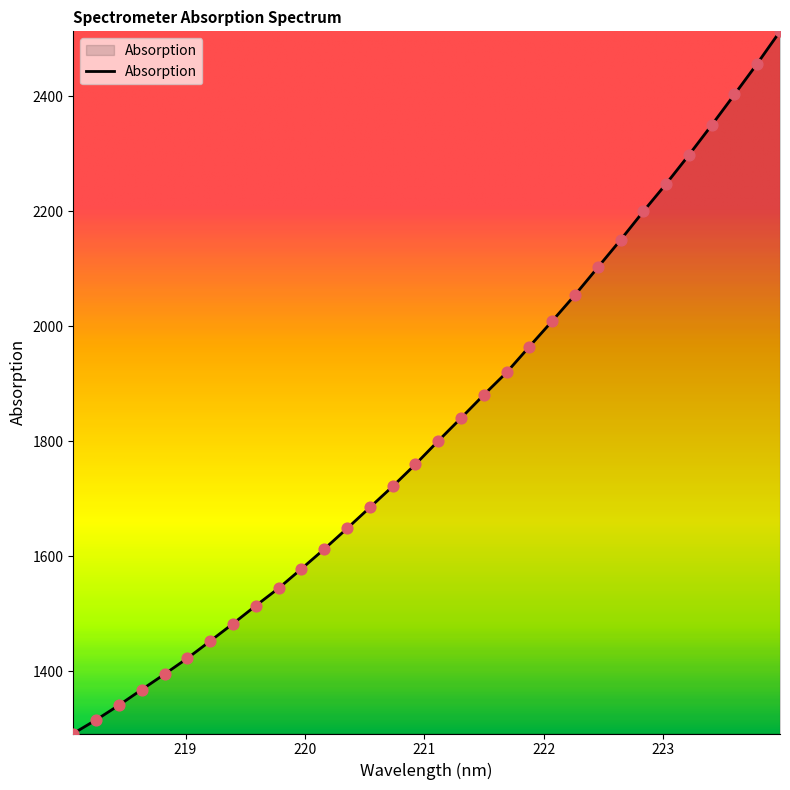

What is the difference between the maximum and minimum values?

1221.7